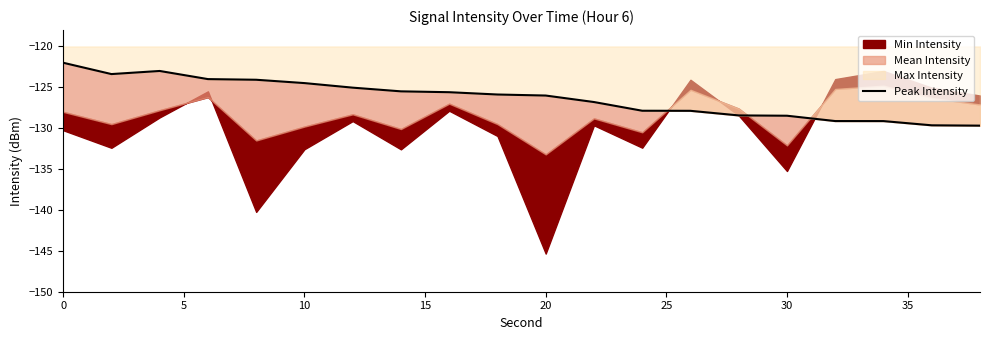

How many points are higher than both their immediate neighbors (excluding endpoints)?

1